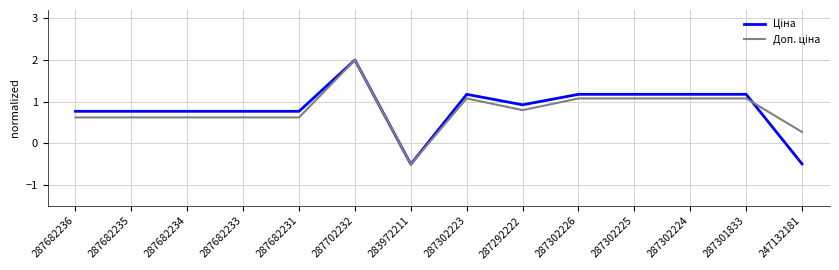

At which category does the chart reach its peak across all series?

287702232